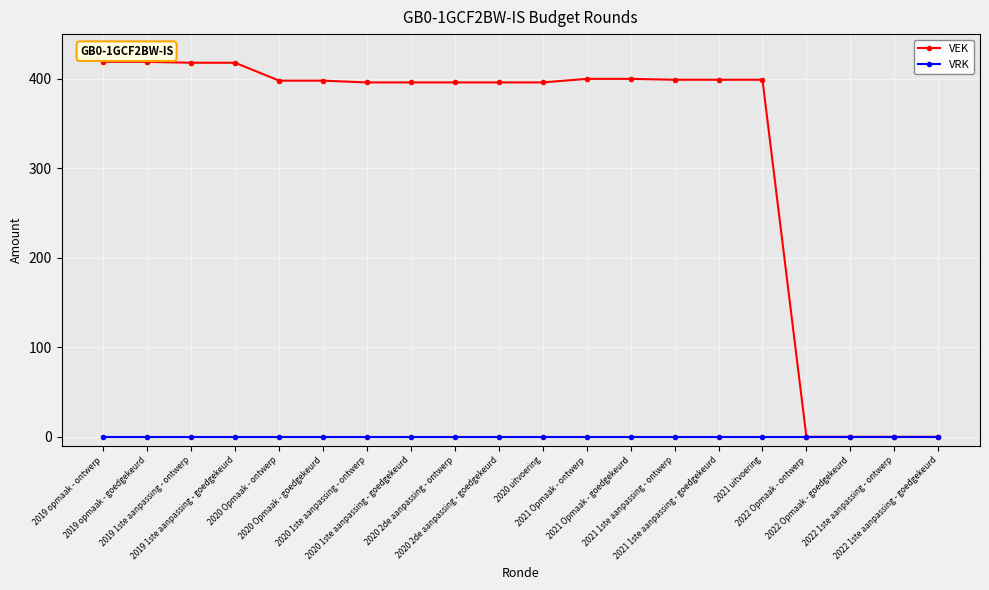

What is the label of the 8th point from the right?

2021 Opmaak - goedgekeurd